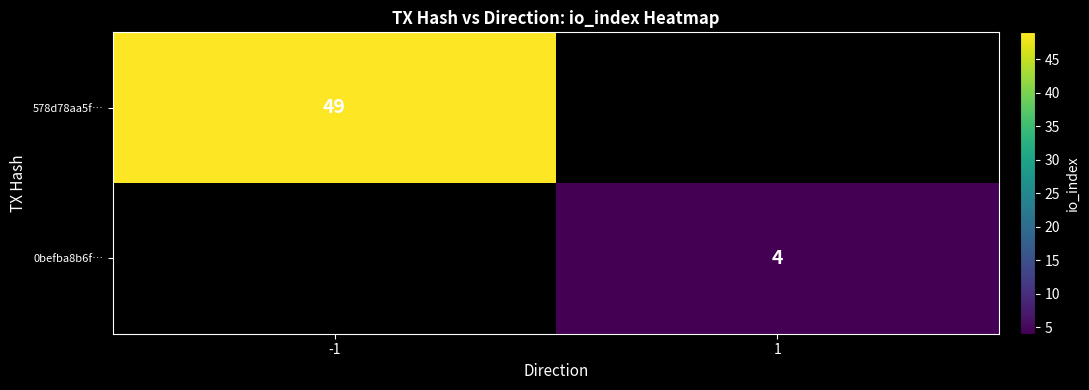

The 578d78aa5f… series shows 49 at -1. True or false?

True